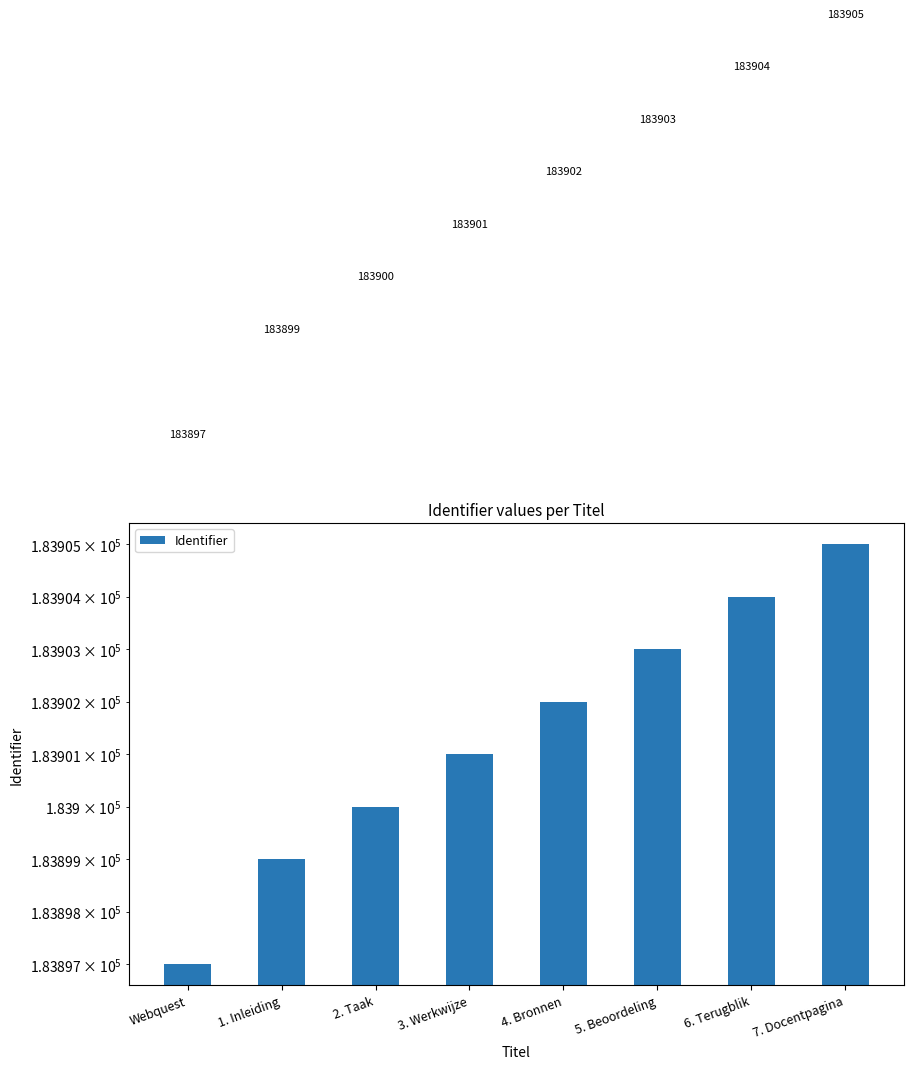

What is the greatest value displayed?

183905